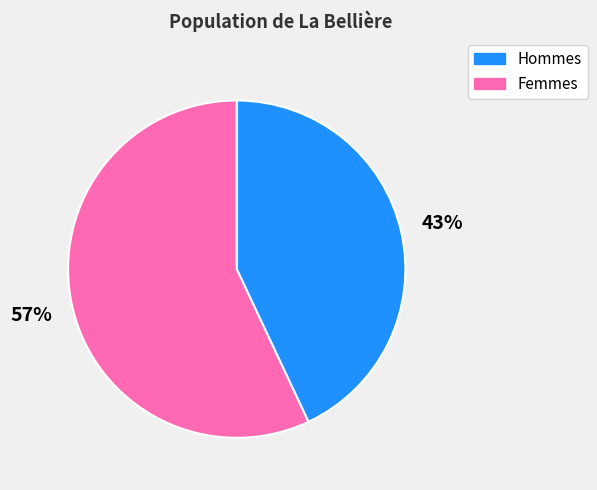

How many segments does this pie chart have?

2